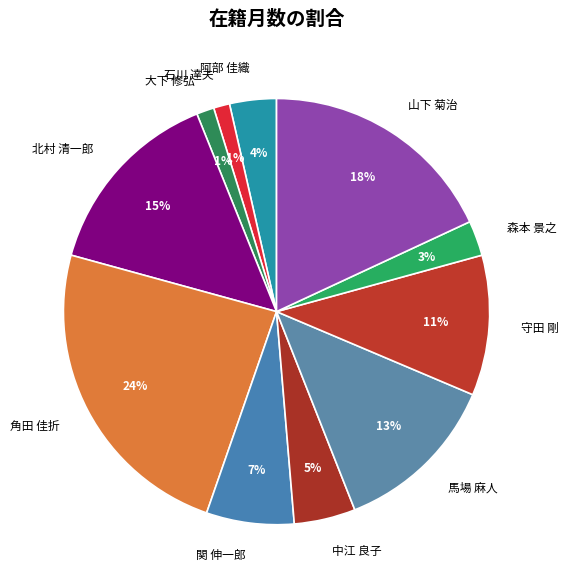

Which slice is the largest?

角田 佳折